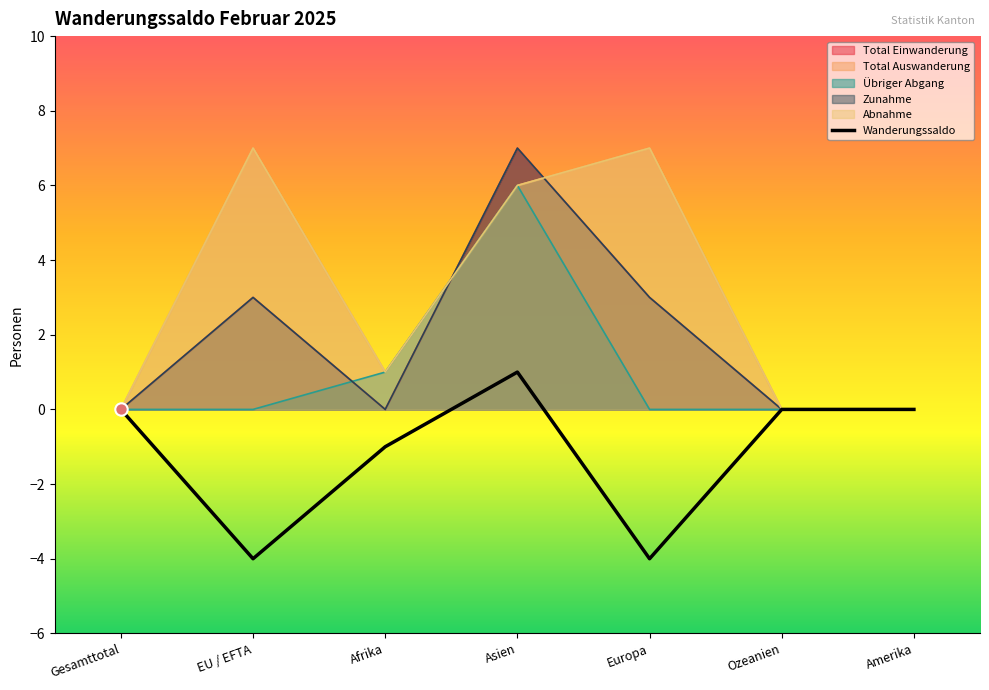

Which series reaches the maximum Y coordinate?

Total Einwanderung